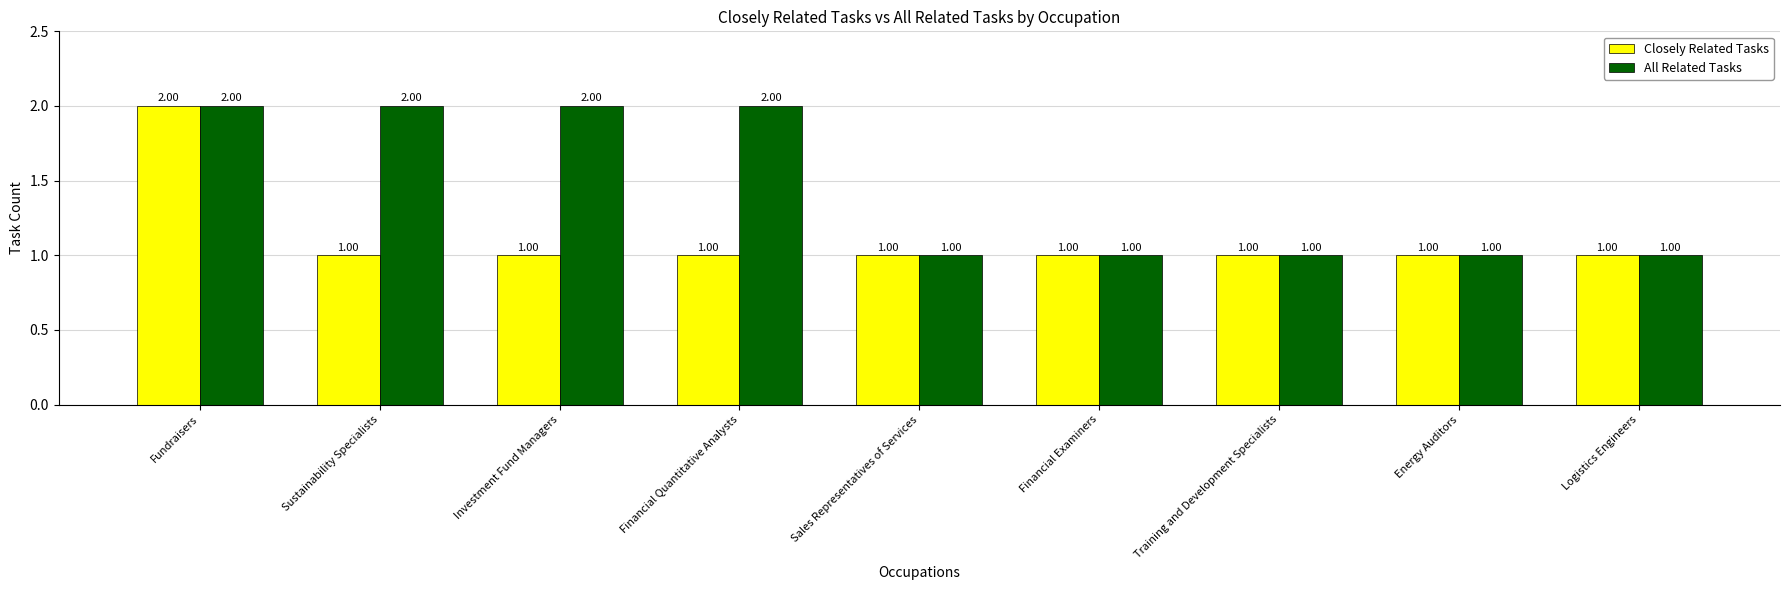

Reading left to right, extract all data points from this chart.

Closely Related Tasks: Fundraisers=2	Sustainability Specialists=1	Investment Fund Managers=1	Financial Quantitative Analysts=1	Sales Representatives of Services=1	Financial Examiners=1	Training and Development Specialists=1	Energy Auditors=1	Logistics Engineers=1
All Related Tasks: Fundraisers=2	Sustainability Specialists=2	Investment Fund Managers=2	Financial Quantitative Analysts=2	Sales Representatives of Services=1	Financial Examiners=1	Training and Development Specialists=1	Energy Auditors=1	Logistics Engineers=1